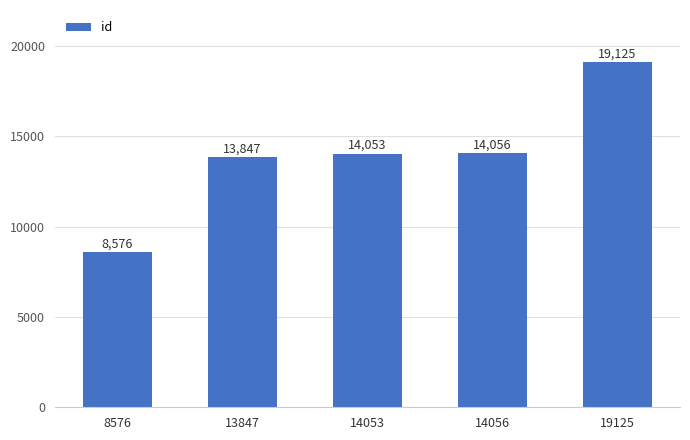

Are the bars grouped side by side (vs. stacked)?

No